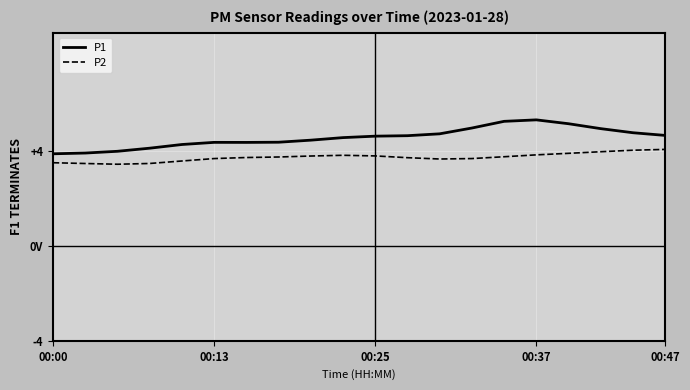

True or false: P2 and P1 cross at least once.

False